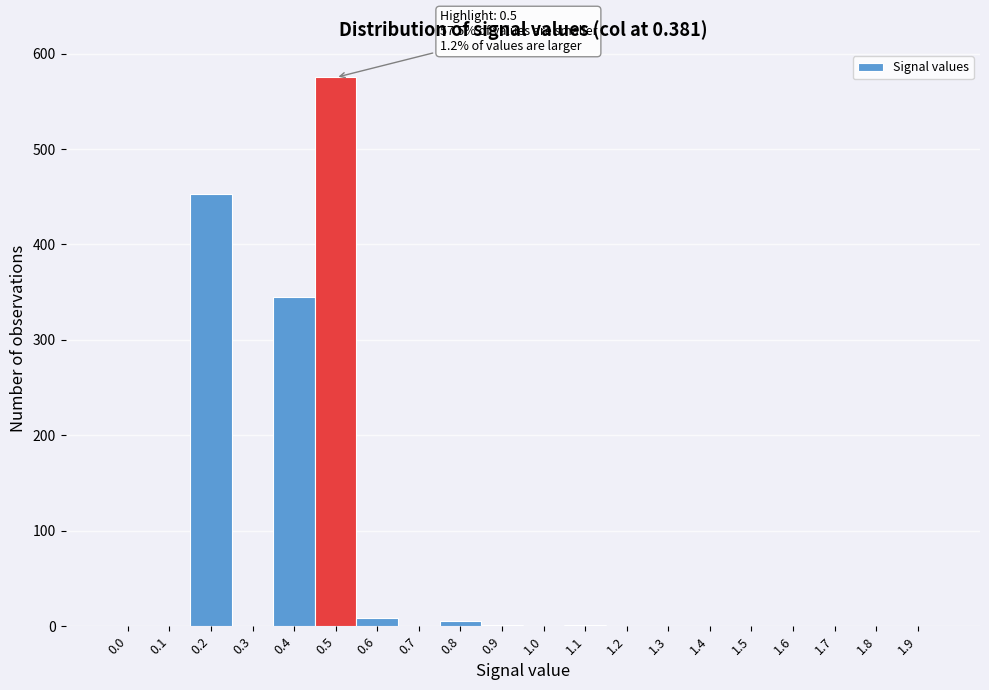

What is the change in value from 0.4 to 1.8?

-345